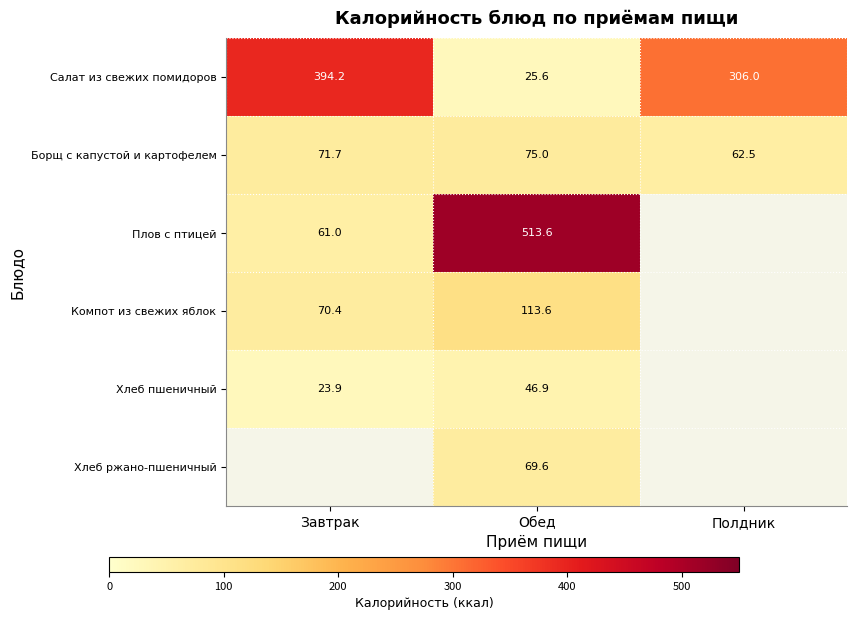

At which label does Борщ с капустой и картофелем reach its peak?

Обед